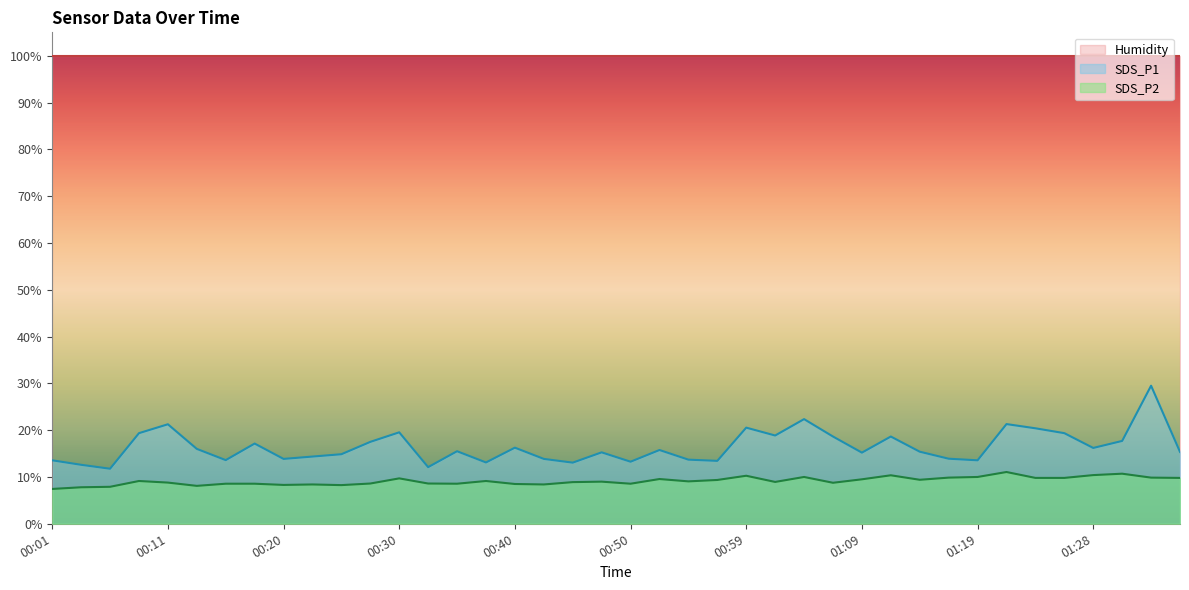

At how many categories does at least one series exceed 9?

40